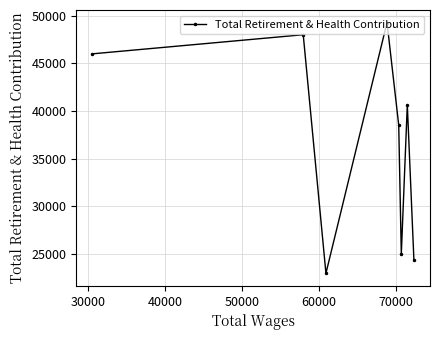

What is the sum of all values?

294781